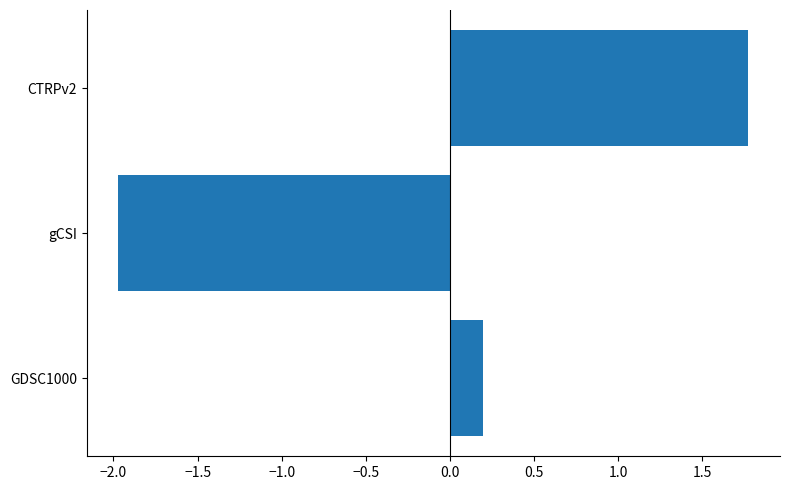

At which category does the chart reach its peak across all series?

CTRPv2